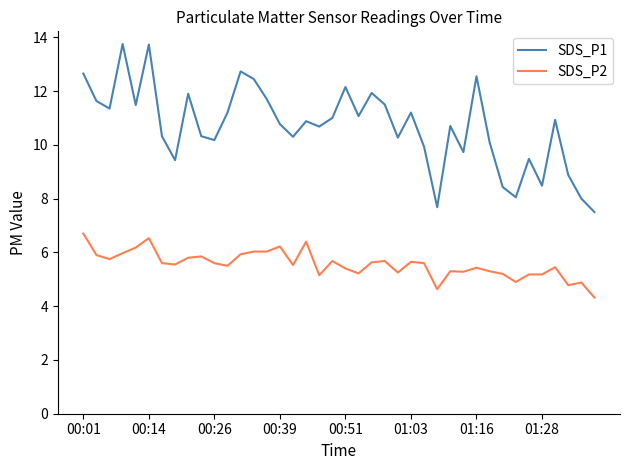

Rank the series by their maximum value, from highest to lowest.

SDS_P1, SDS_P2